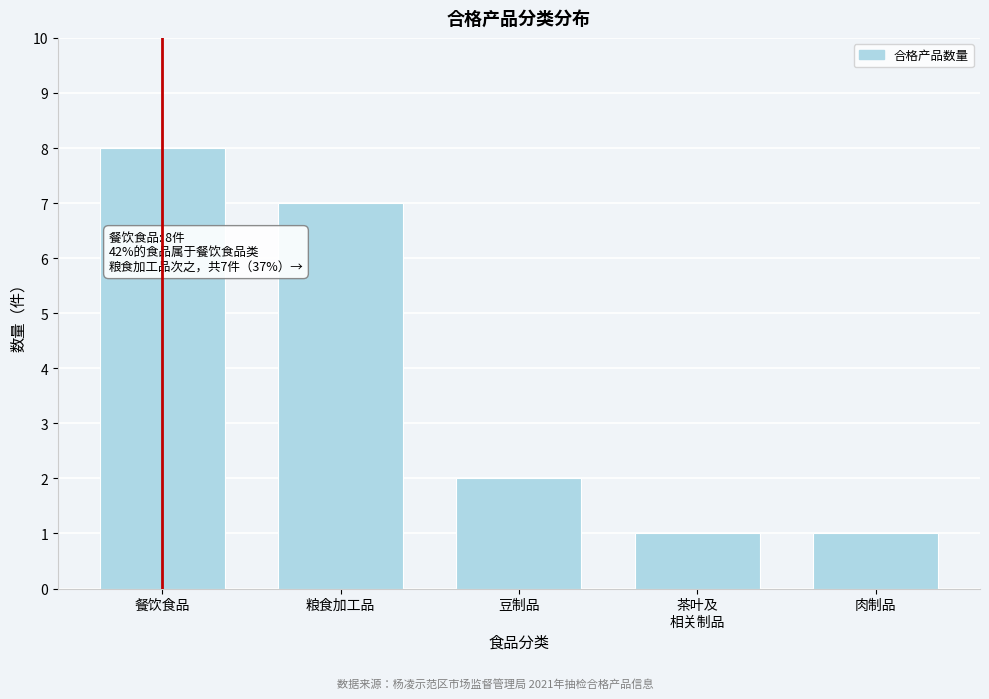

Reading left to right, extract all data points from this chart.

8	7	2	1	1